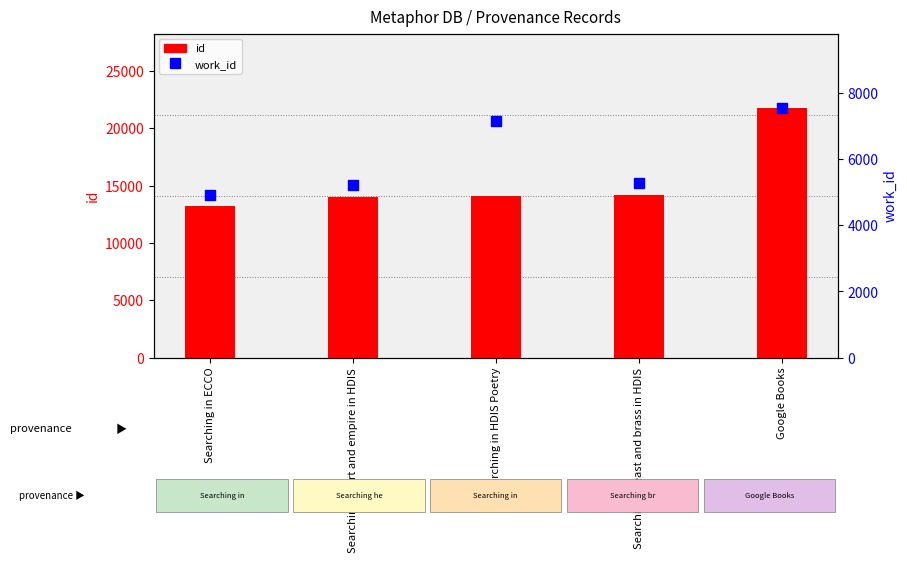

What is the total value across all series at Searching breast and brass in HDIS?

19500